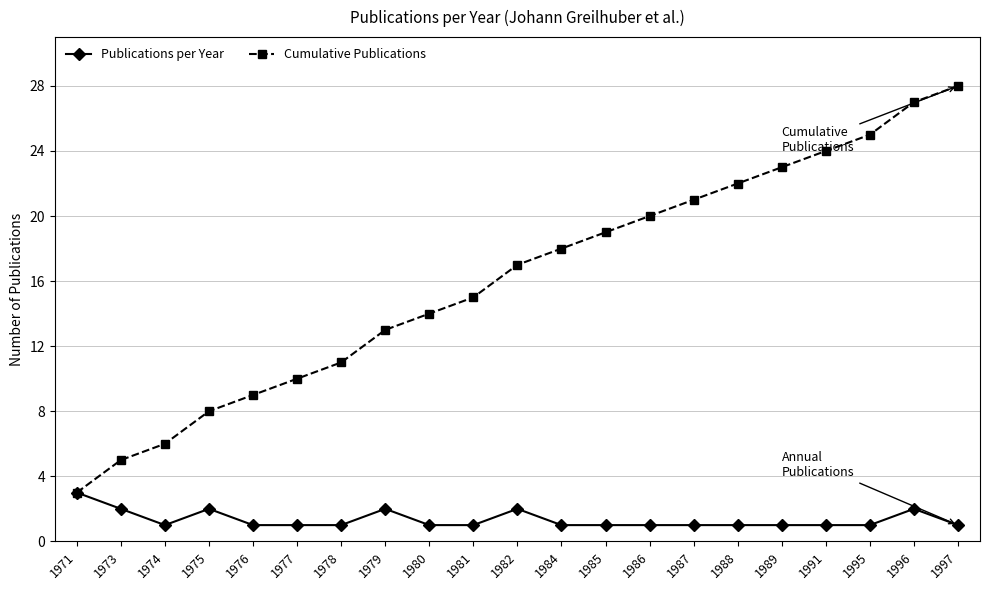

Does the chart have visible grid lines?

Yes